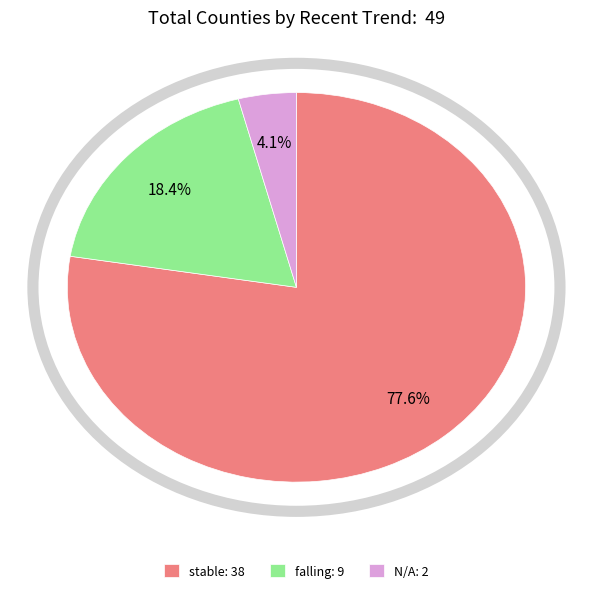

Between N/A: 2 and falling: 9, which is larger?

falling: 9